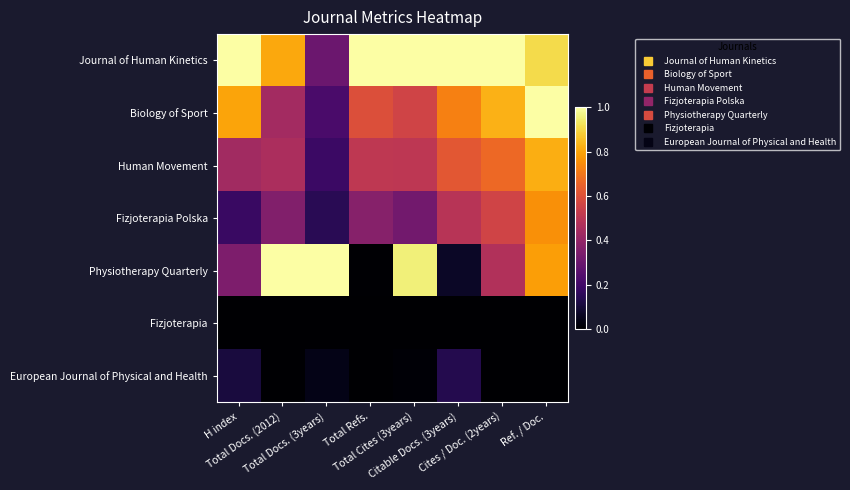

At how many categories does at least one series exceed 0?

8